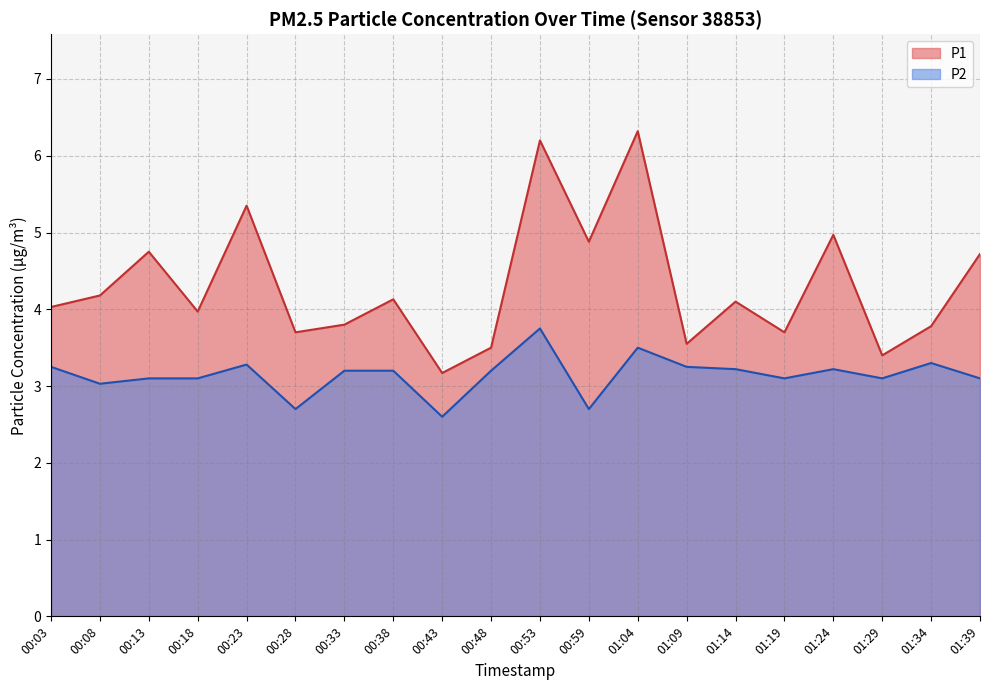

The value of P1 at 00:43 is 5.1. True or false?

False